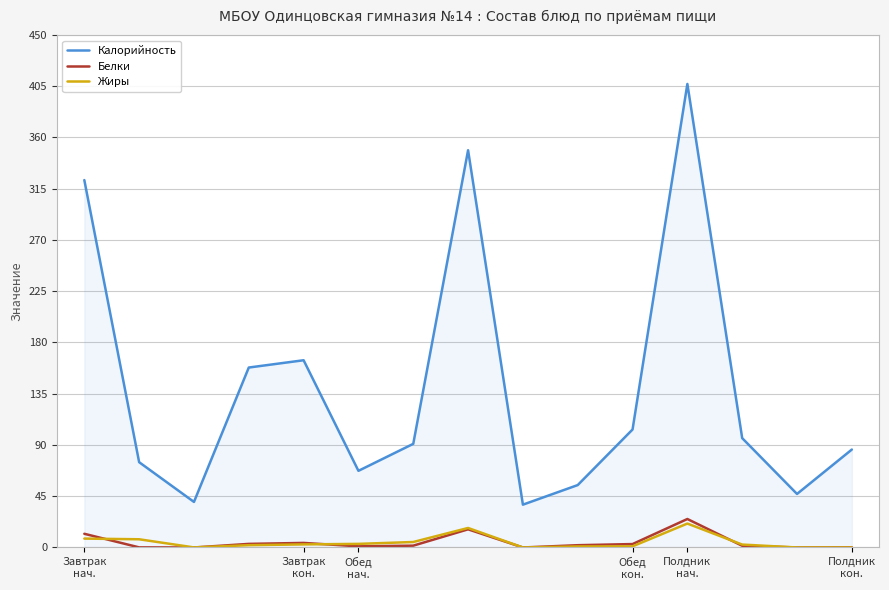

True or false: Калорийность and Белки intersect in this chart.

False